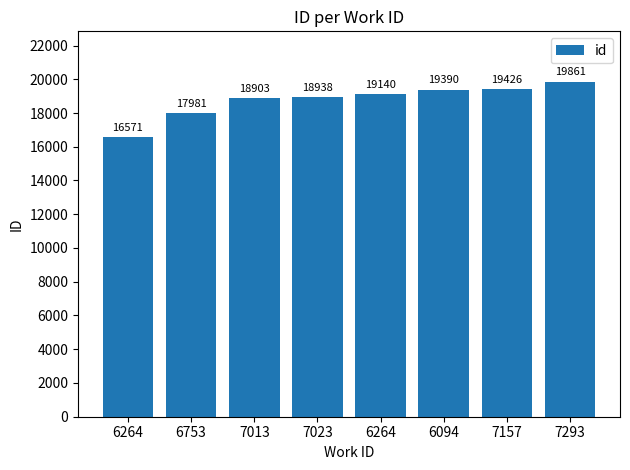

Count the number of data series in this chart.

1